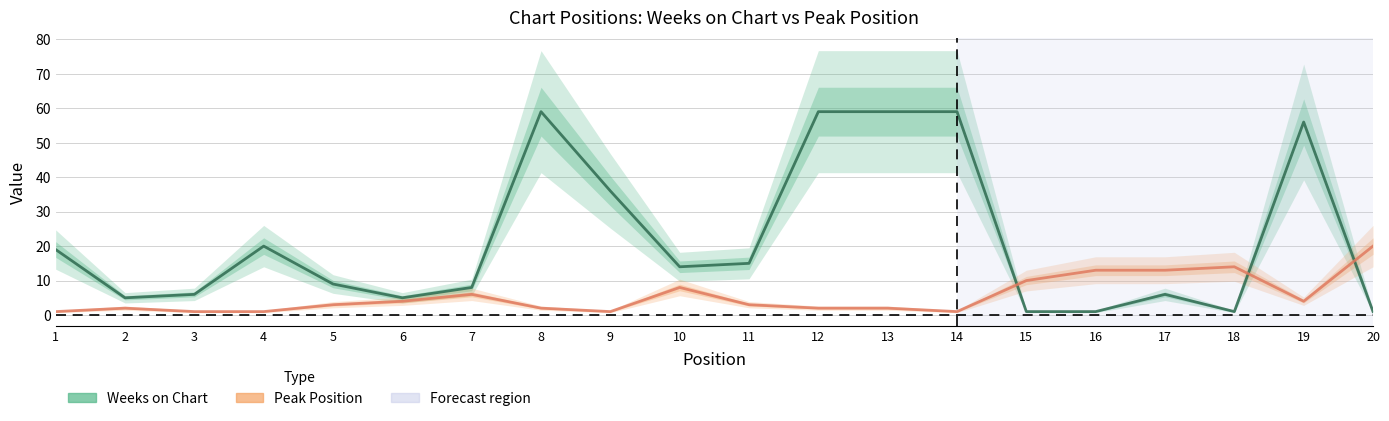

At which label is Weeks on Chart closest to 30?

9